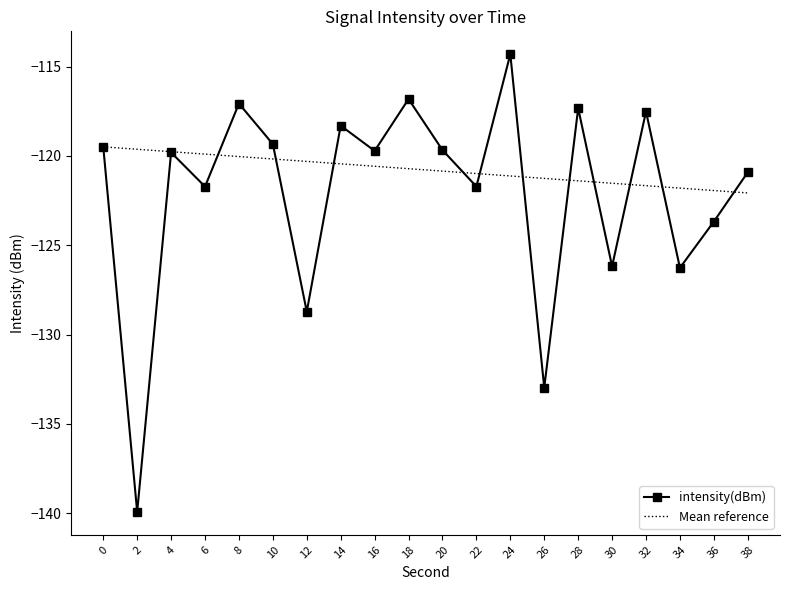

How many values are below -119?

14